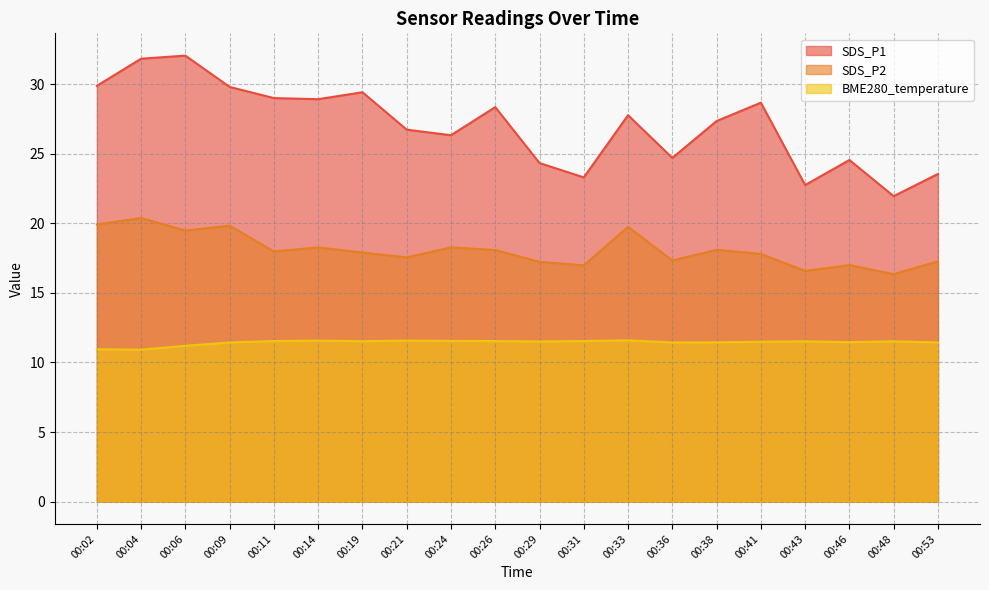

What is the difference between the maximum and minimum values in the SDS_P2 series?

4.0